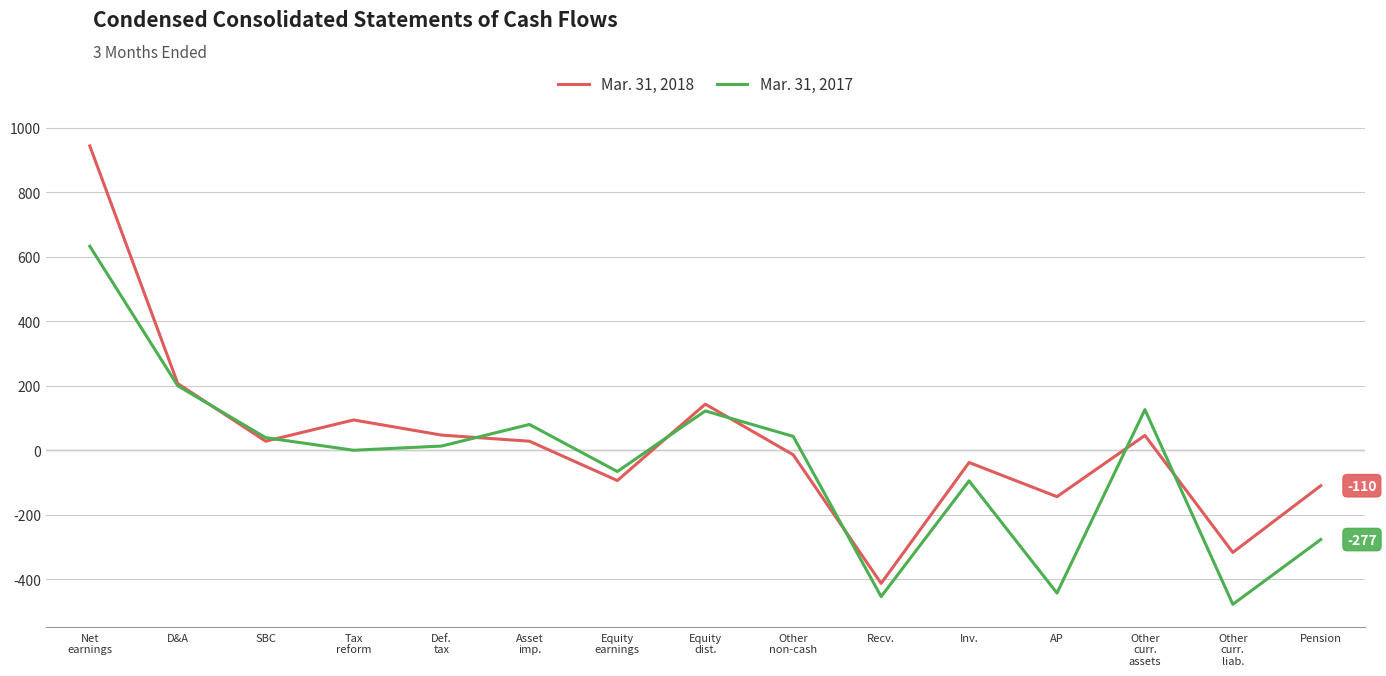

What is the smallest value displayed?

-478